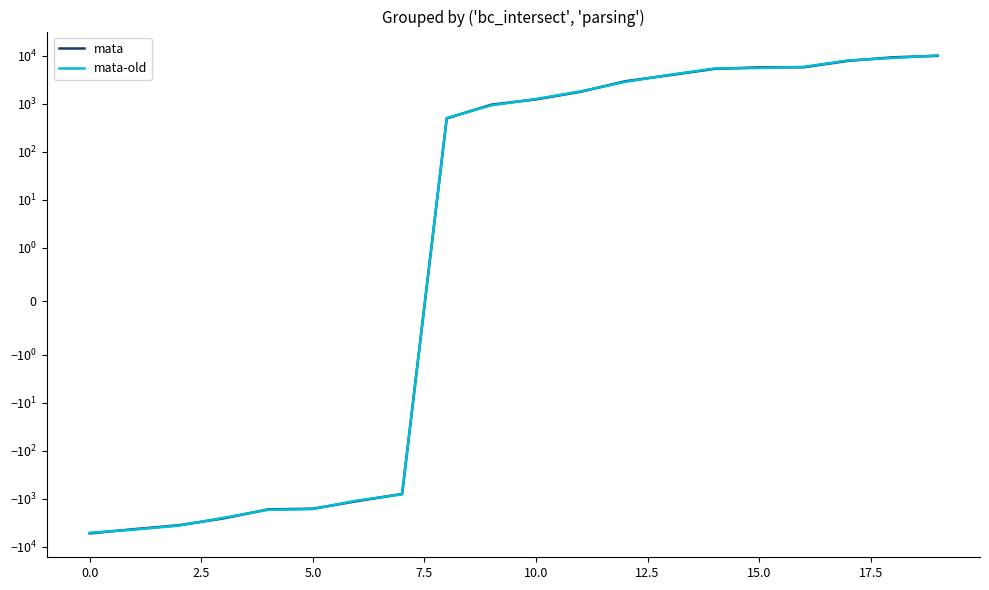

Rank the series by their maximum value, from lowest to highest.

mata, mata-old